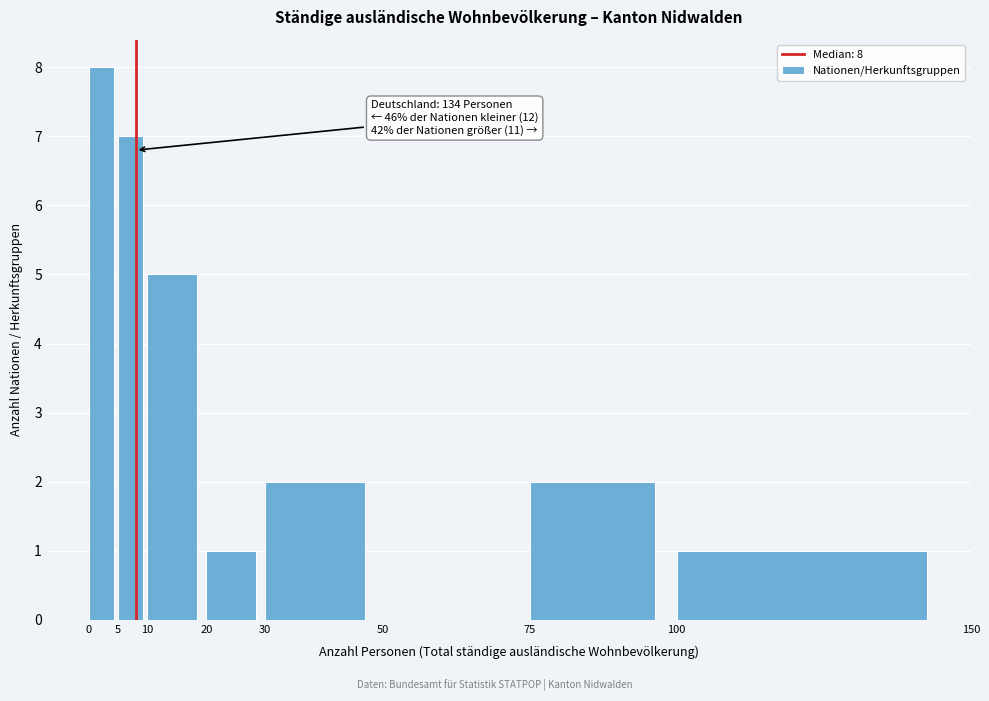

Which range on the x-axis has the tallest bar?

0 to 5